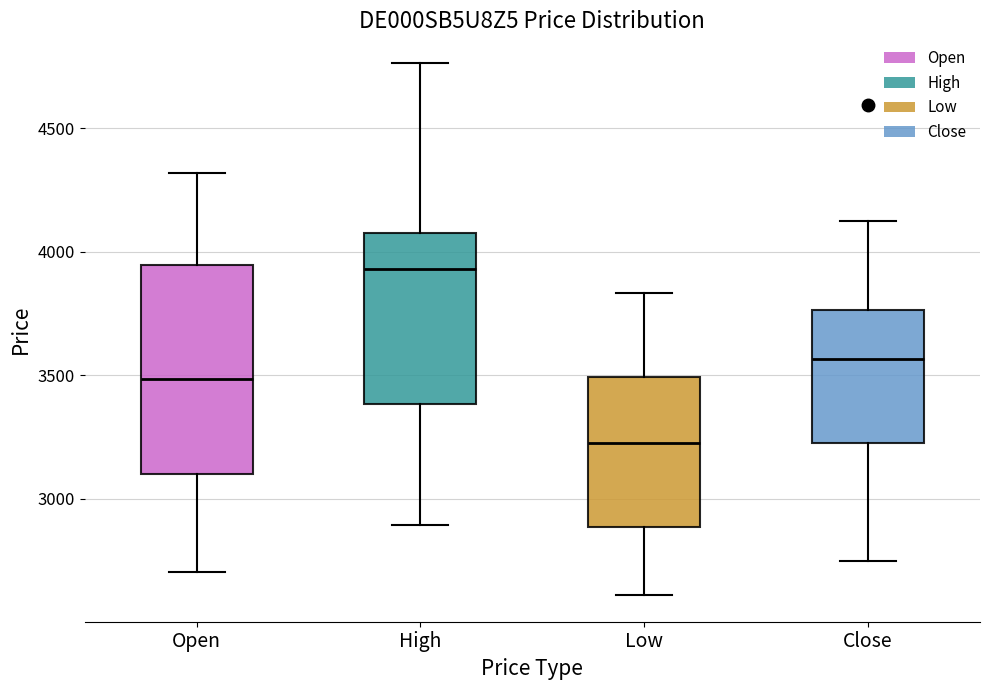

Where does the upper whisker of the box for Close end on the y-axis? The values are not printed on the chart, so give them approximately, as read against the axis.

4150